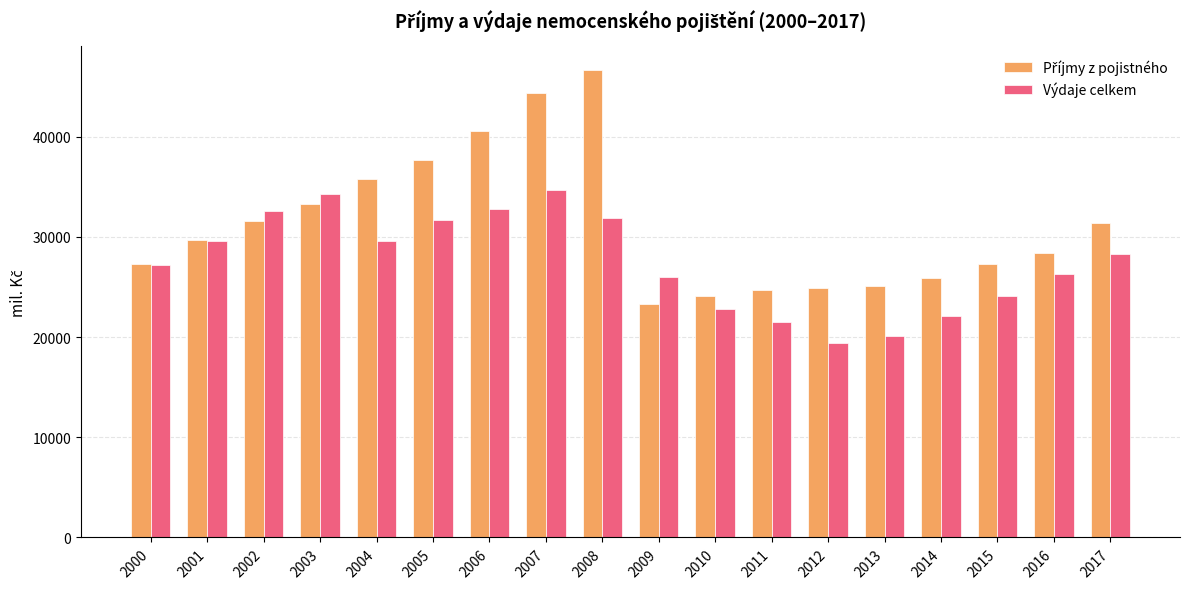

What is the approximate value of Výdaje celkem at 2005, to the nearest 50?

31650